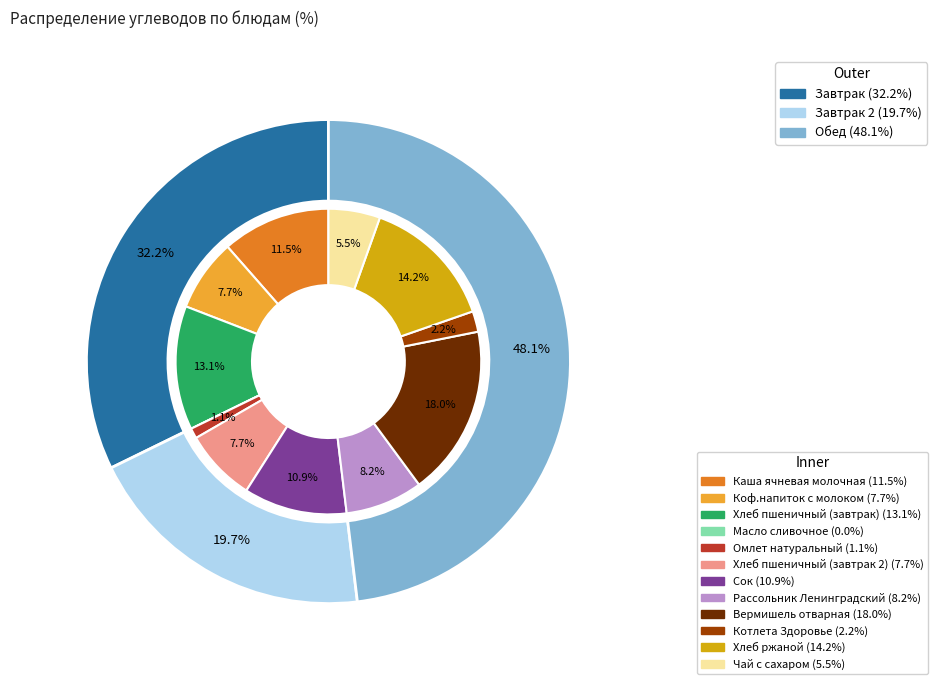

Is there any slice that represents more than half of the pie?

No